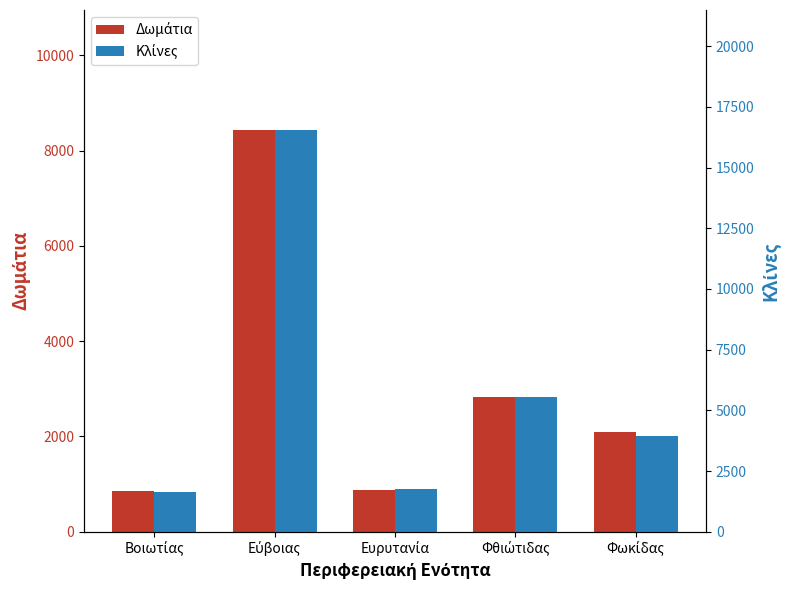

Which category has the lowest value across all series?

Βοιωτίας